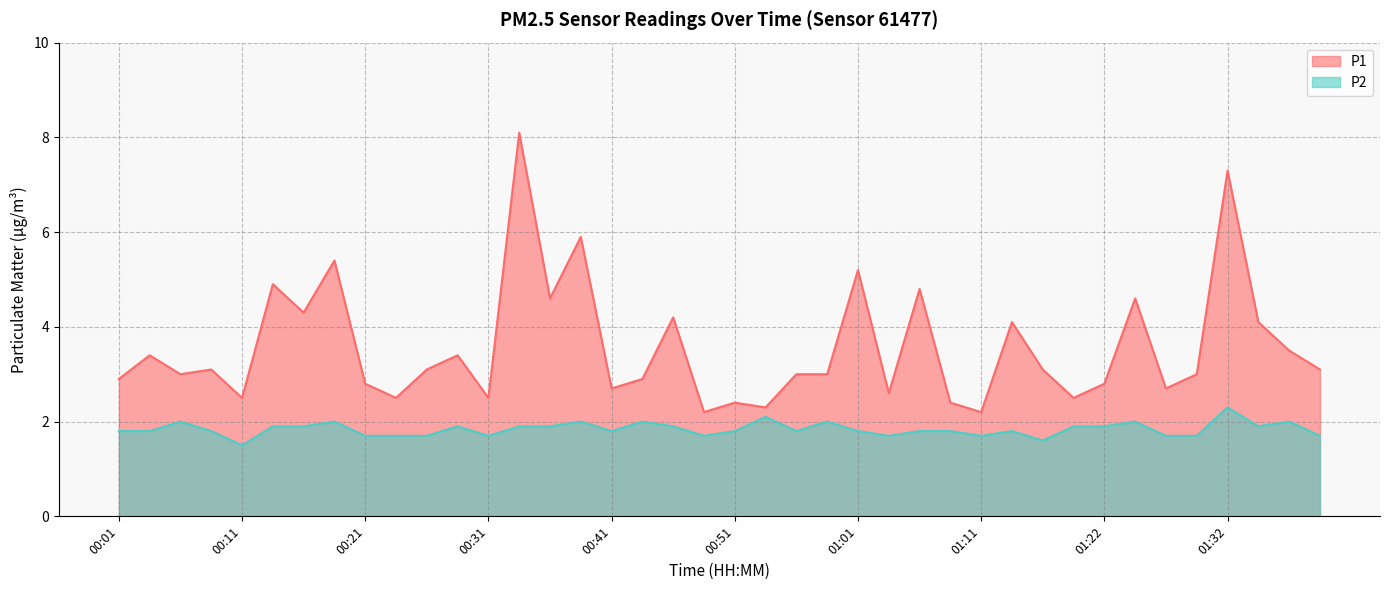

What is the maximum value shown in the chart?

8.1